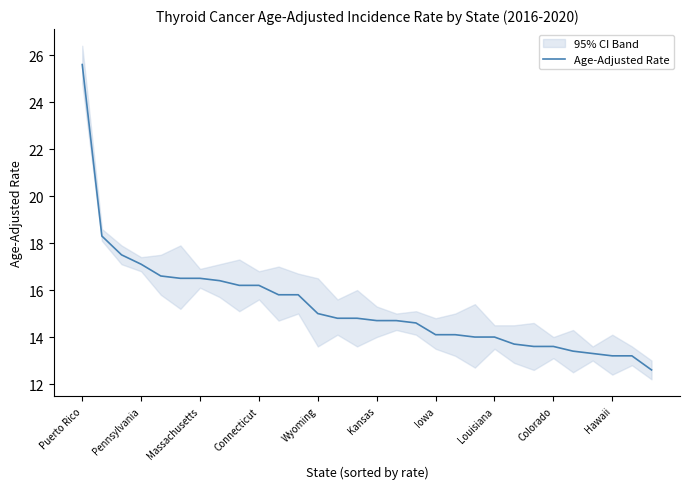

What is the approximate value of Age-Adjusted Rate at Massachusetts?

16.5